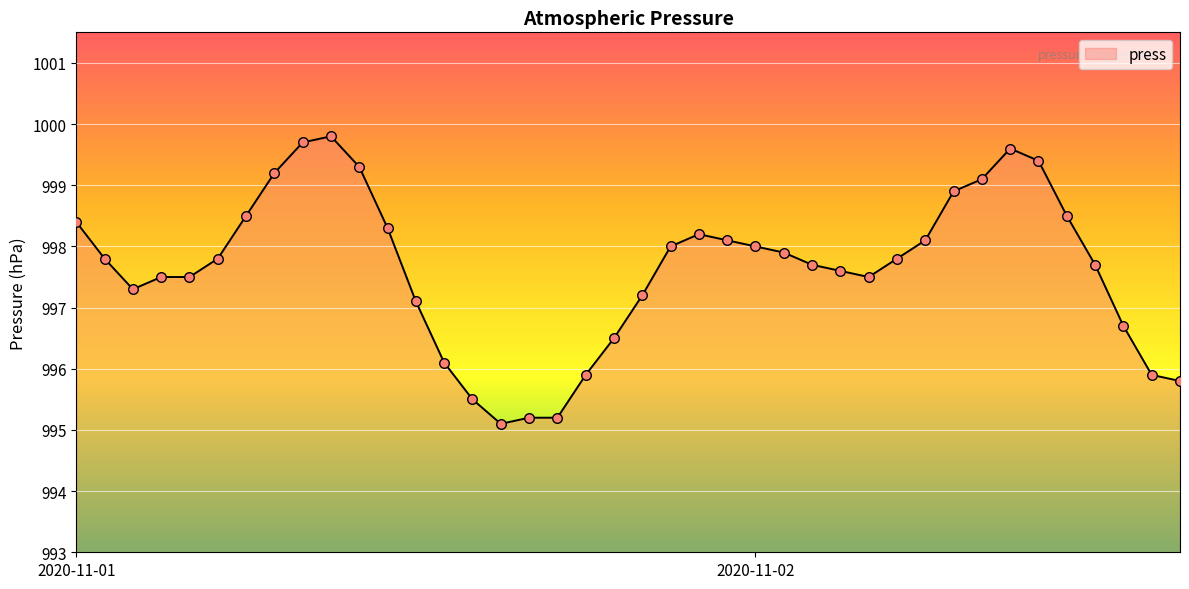

What is the greatest value displayed?

999.8